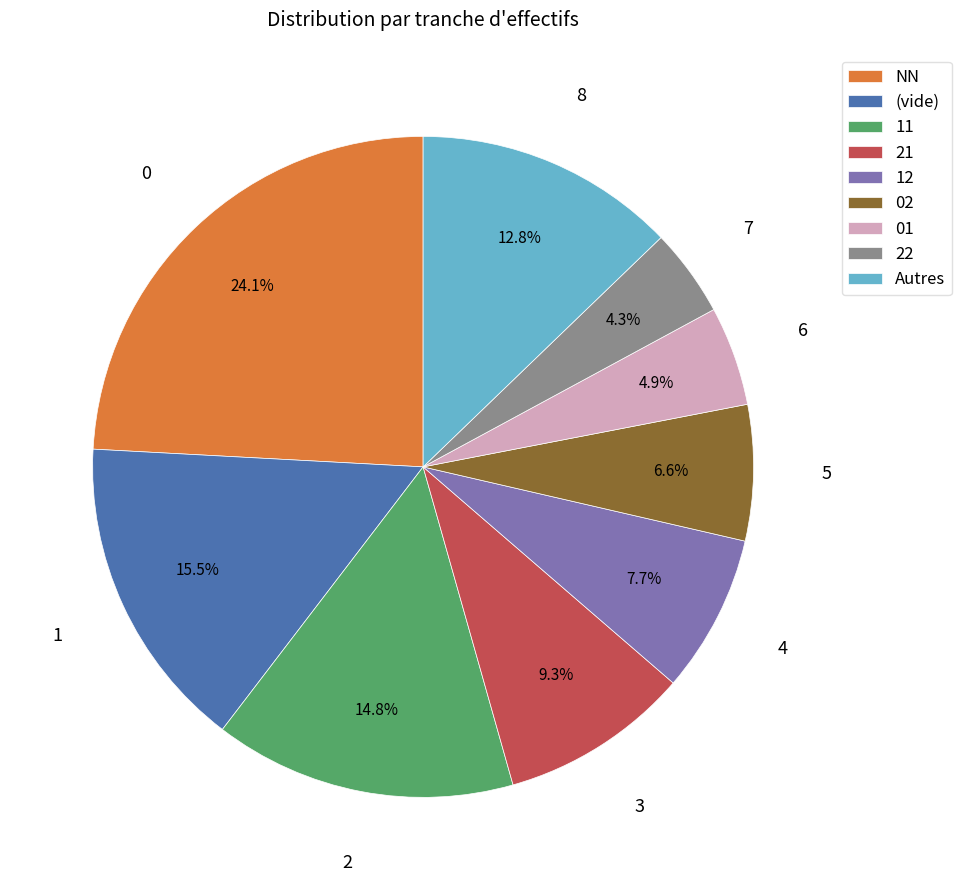

Which category has the biggest portion of the pie?

NN